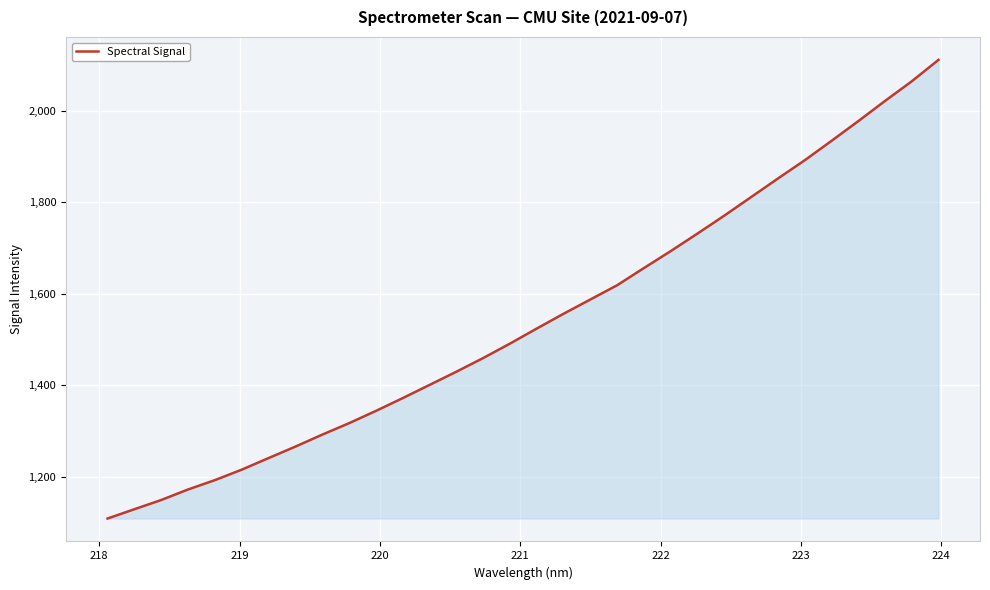

What is the greatest value displayed?

2111.4